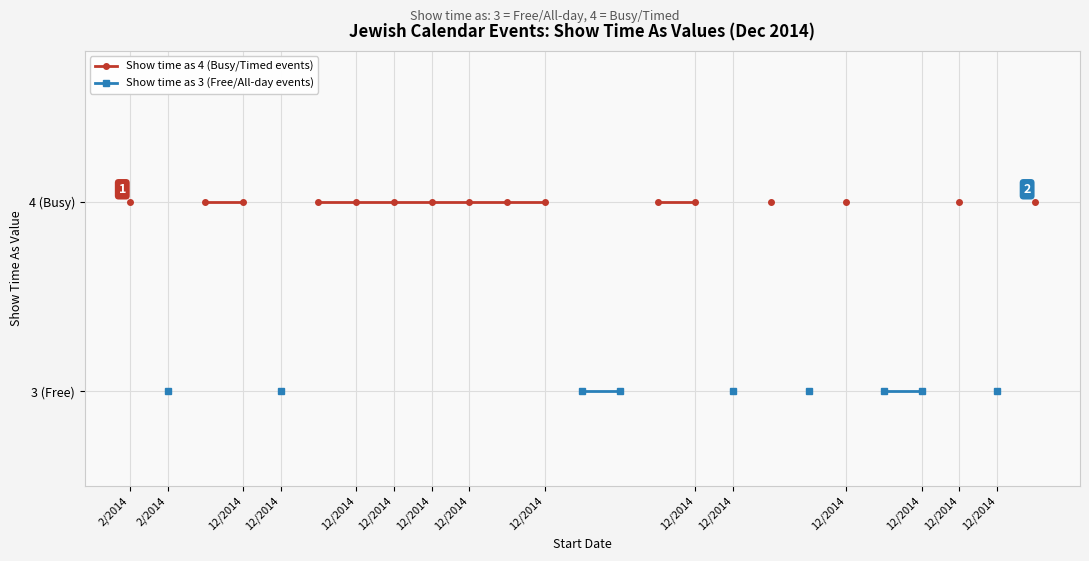

True or false: Show time as 4 (Busy/Timed events) has more than 0 interior local peaks.

False